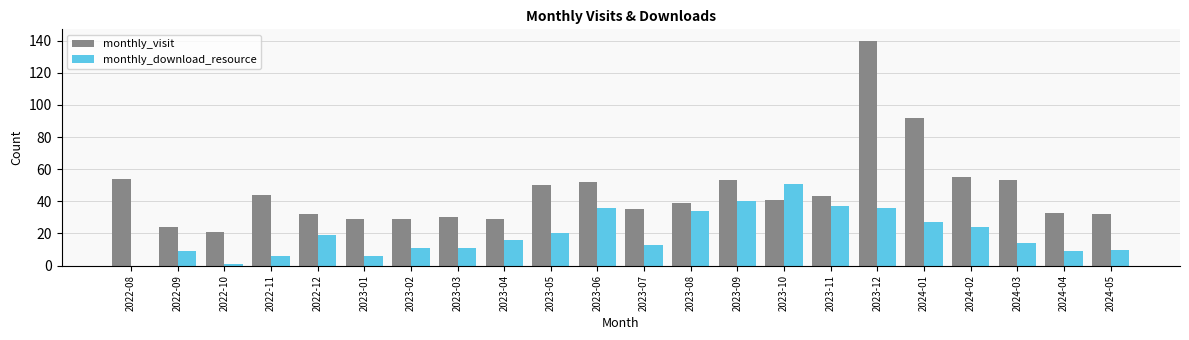

Between 2022-08 and 2022-09, which series saw the biggest shift?

monthly_visit